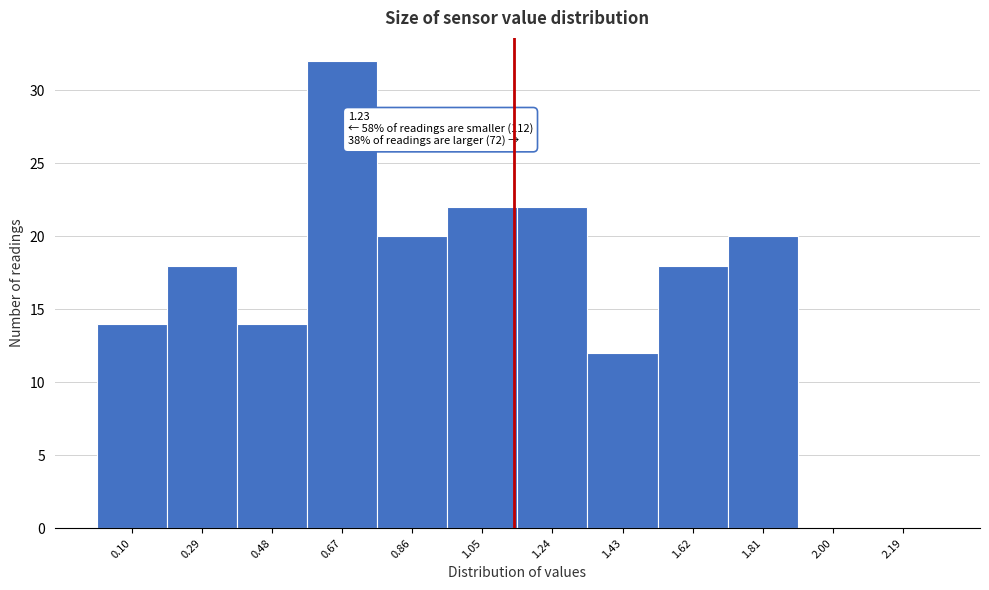

Reading right to left, extract all data points from this chart.

2.19=0	2.00=0	1.81=20	1.62=18	1.43=12	1.24=22	1.05=22	0.86=20	0.67=32	0.48=14	0.29=18	0.10=14